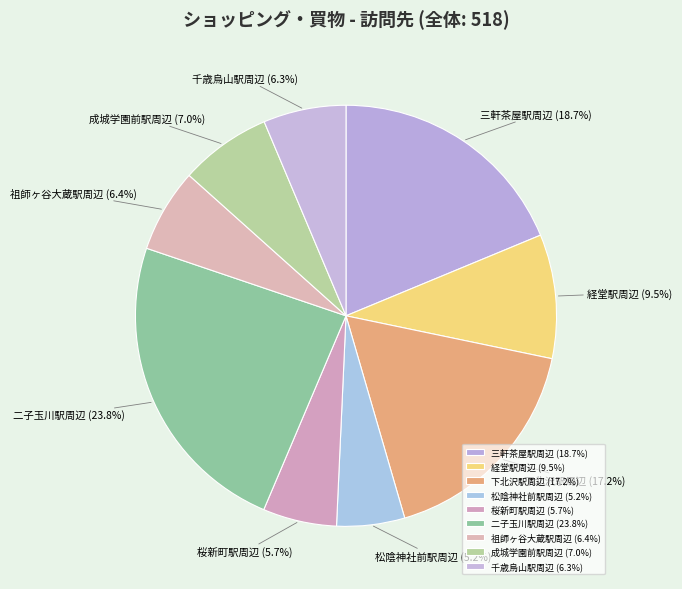

To the nearest percent, what is the combined percentage of 千歳烏山駅周辺 and 三軒茶屋駅周辺?

25%